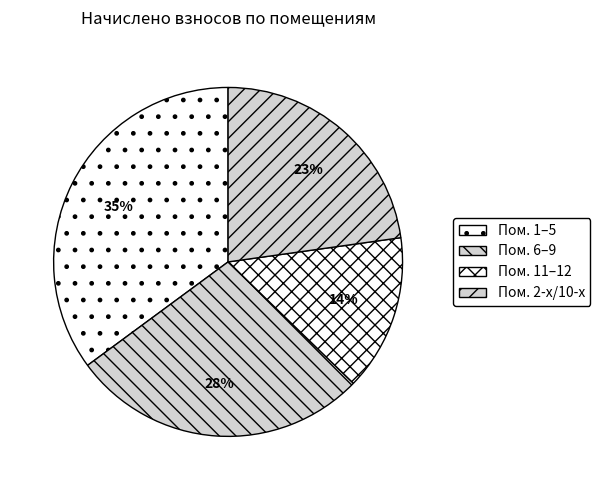

Rank the categories by value from highest to lowest.

Пом. 1–5, Пом. 6–9, Пом. 2-х/10-х, Пом. 11–12